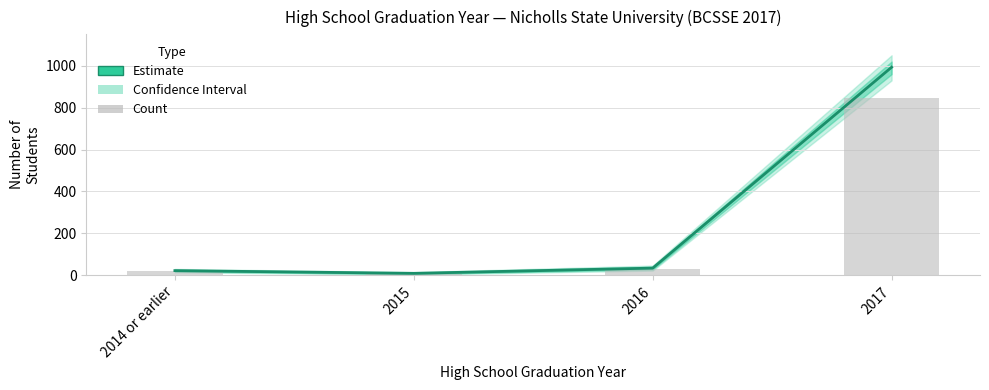

Rank the categories by value from lowest to highest.

2015, 2014 or earlier, 2016, 2017